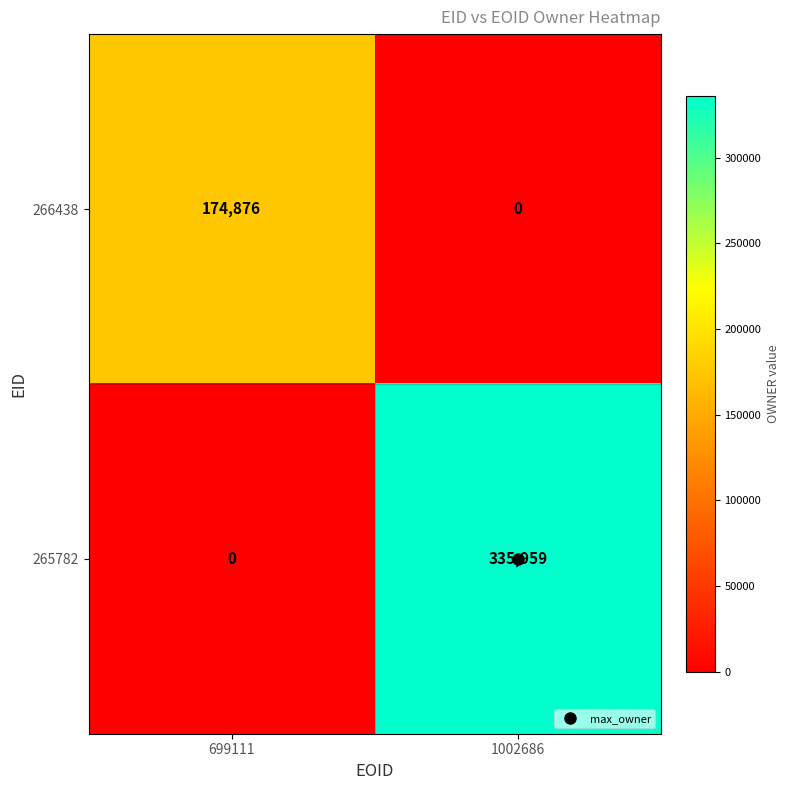

How many values in the 265782 series are below 335959?

1